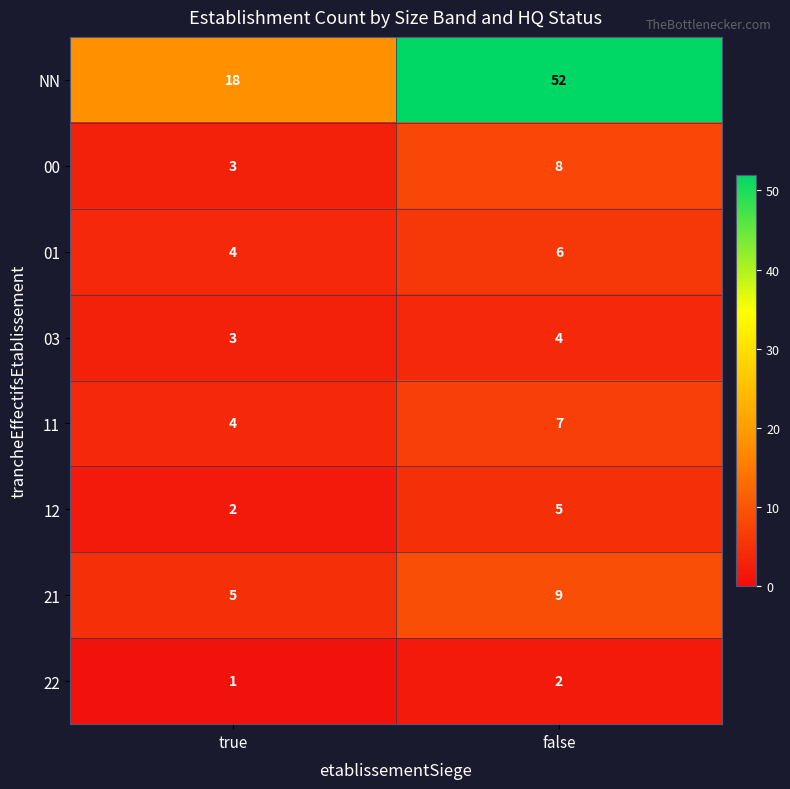

The value of NN at false is 52. True or false?

True